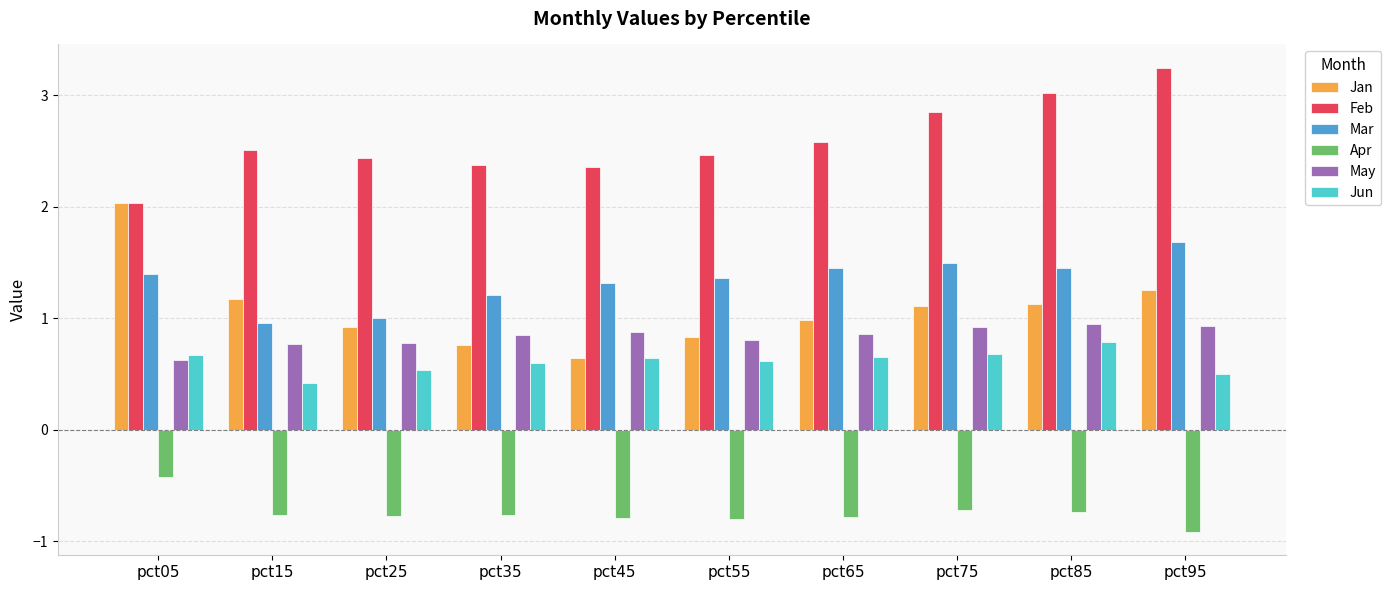

How many bars are there in each group?

6